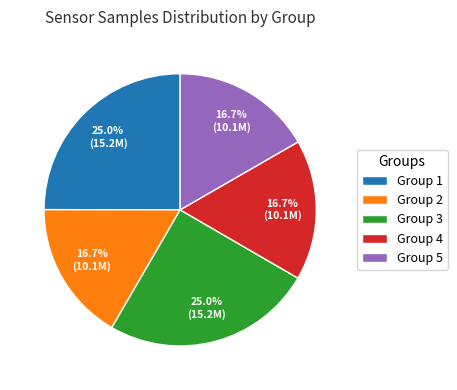

Count the number of slices in the pie.

5